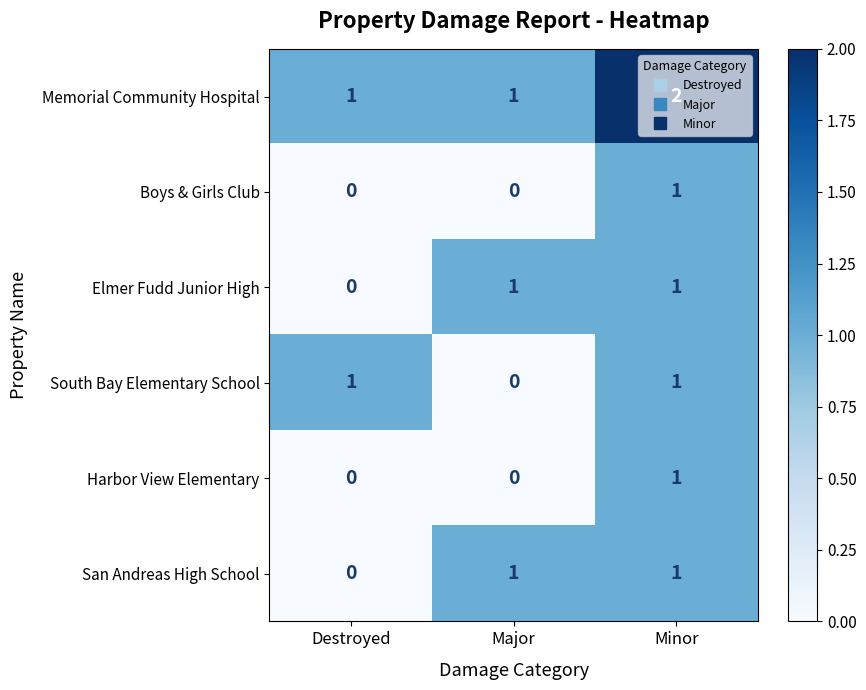

The San Andreas High School series shows 0 at Major. True or false?

False